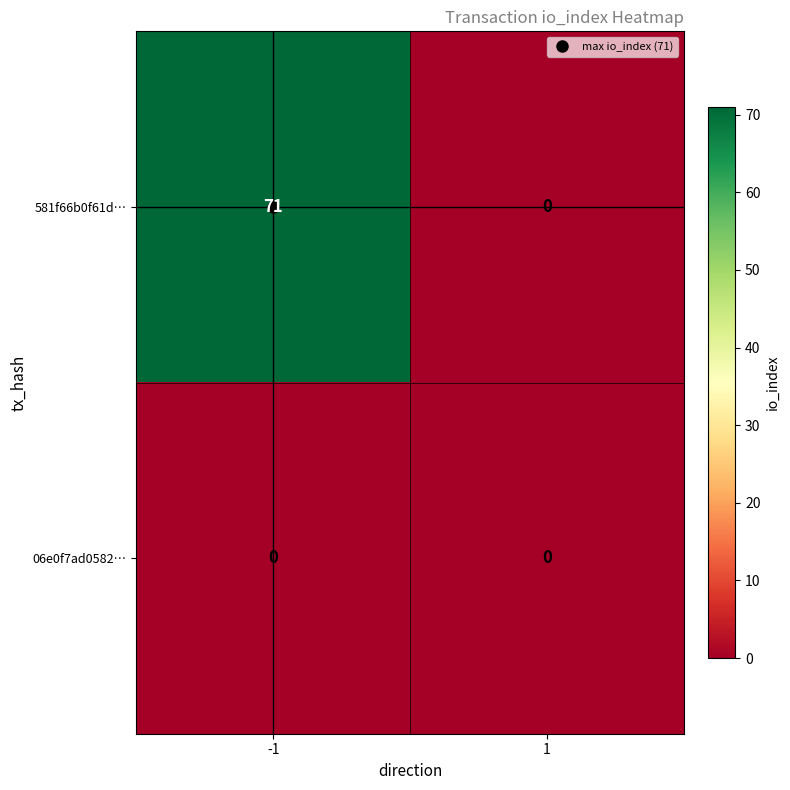

How many data points does each series have?

2